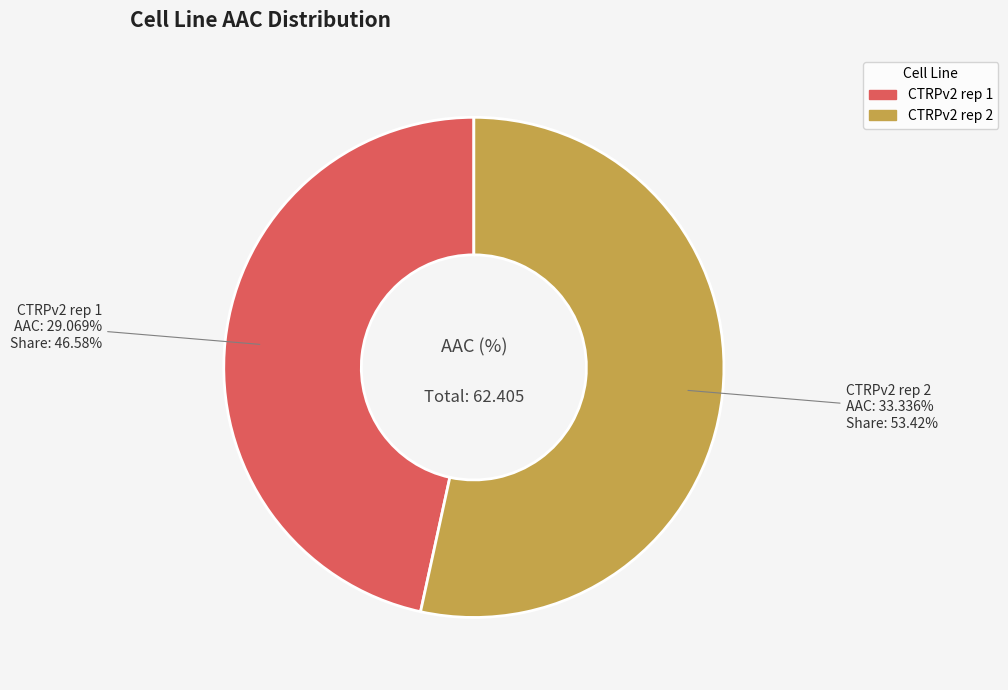

The CTRPv2 rep 2 slice represents 53% of the pie. True or false?

True